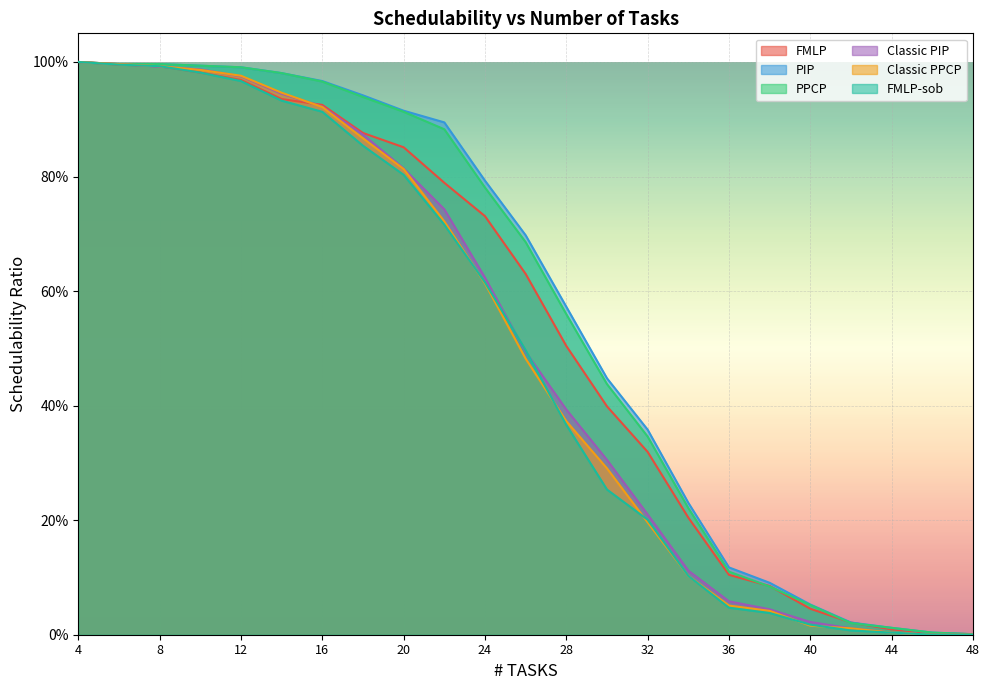

What is the maximum value for FMLP?

1.0